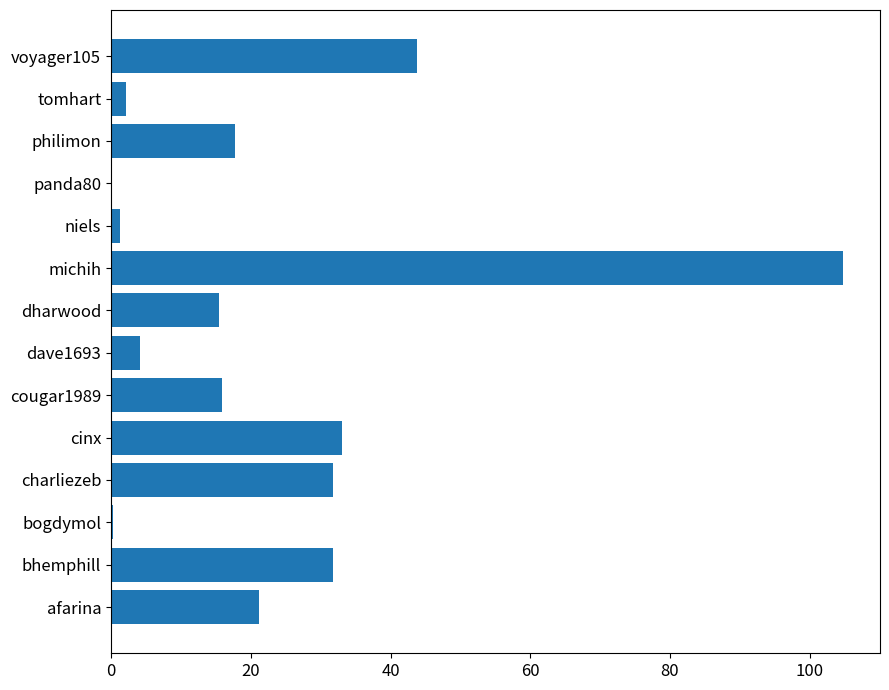

Which has a higher value, dharwood or dave1693?

dharwood